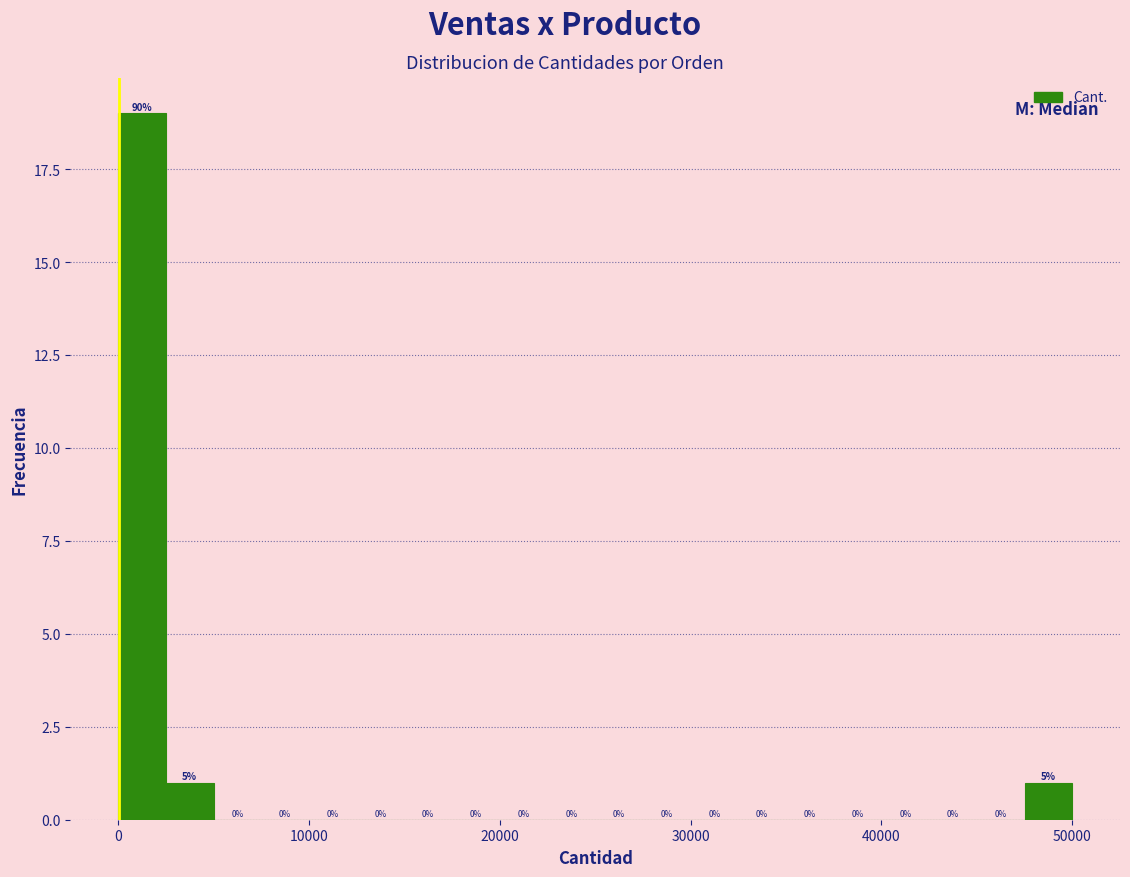

Read against the x-axis, roughly where is the centre of the tallest bar?

1000